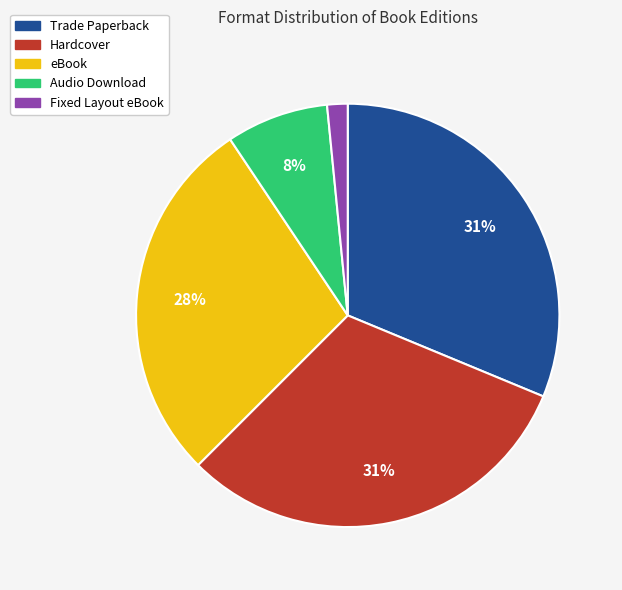

How many segments does this pie chart have?

5